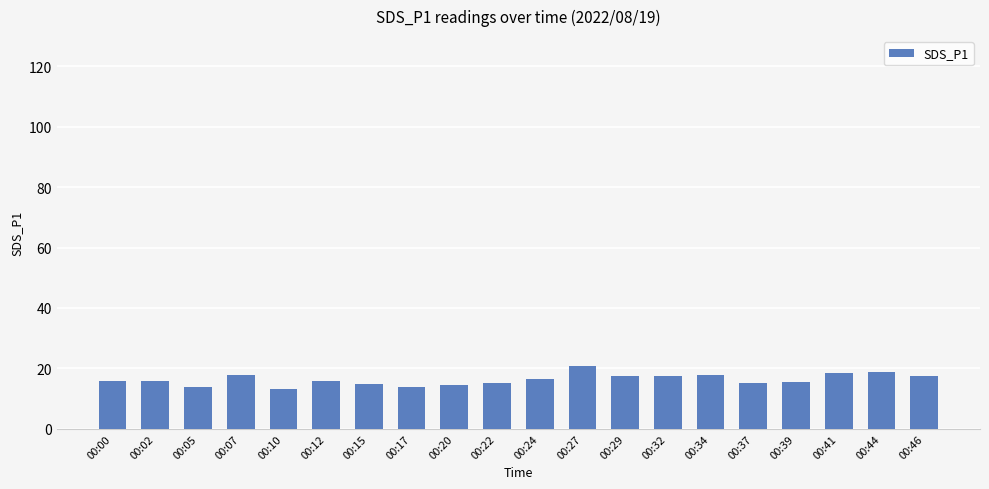

What is the maximum value shown in the chart?

20.6